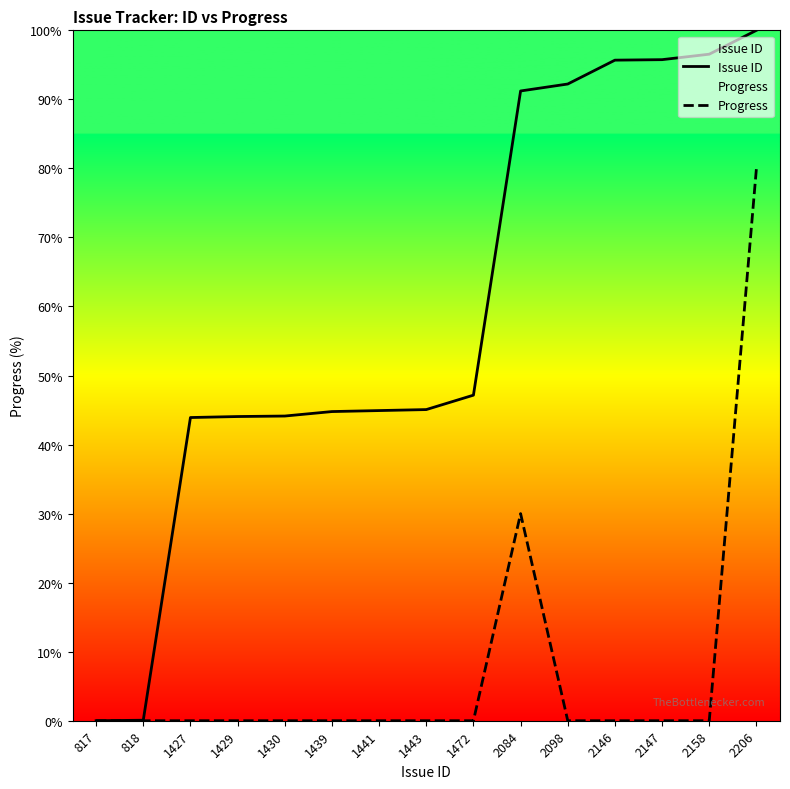

Which series has the largest total across all categories?

Issue ID